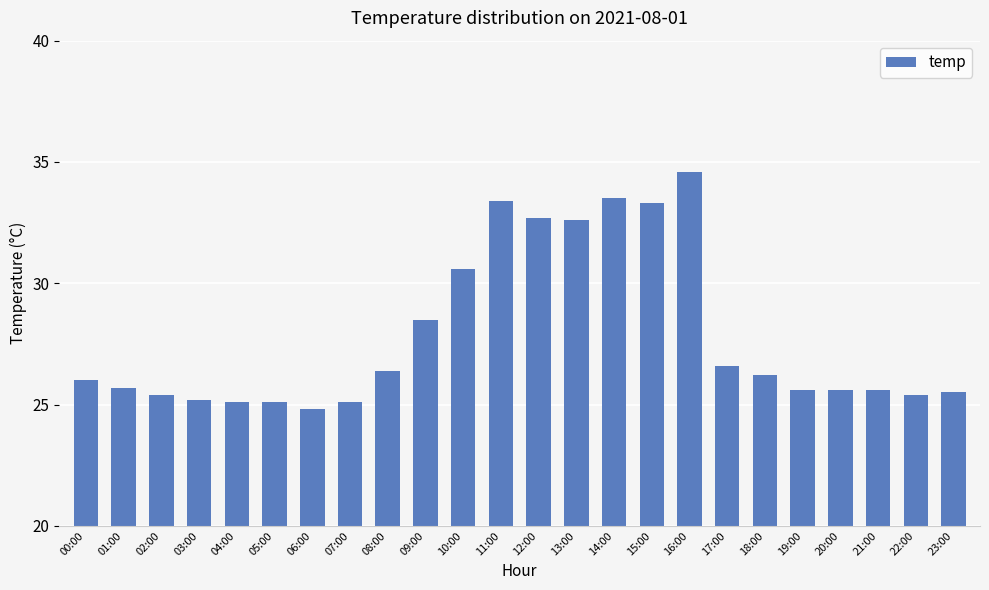

What position from the right is 19:00?

5